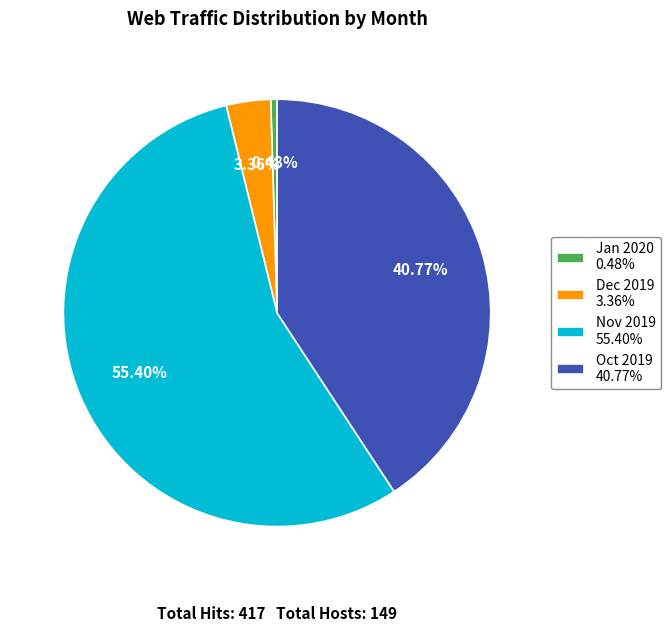

Which has a higher value, Jan 2020 0.48% or Oct 2019 40.77%?

Oct 2019 40.77%